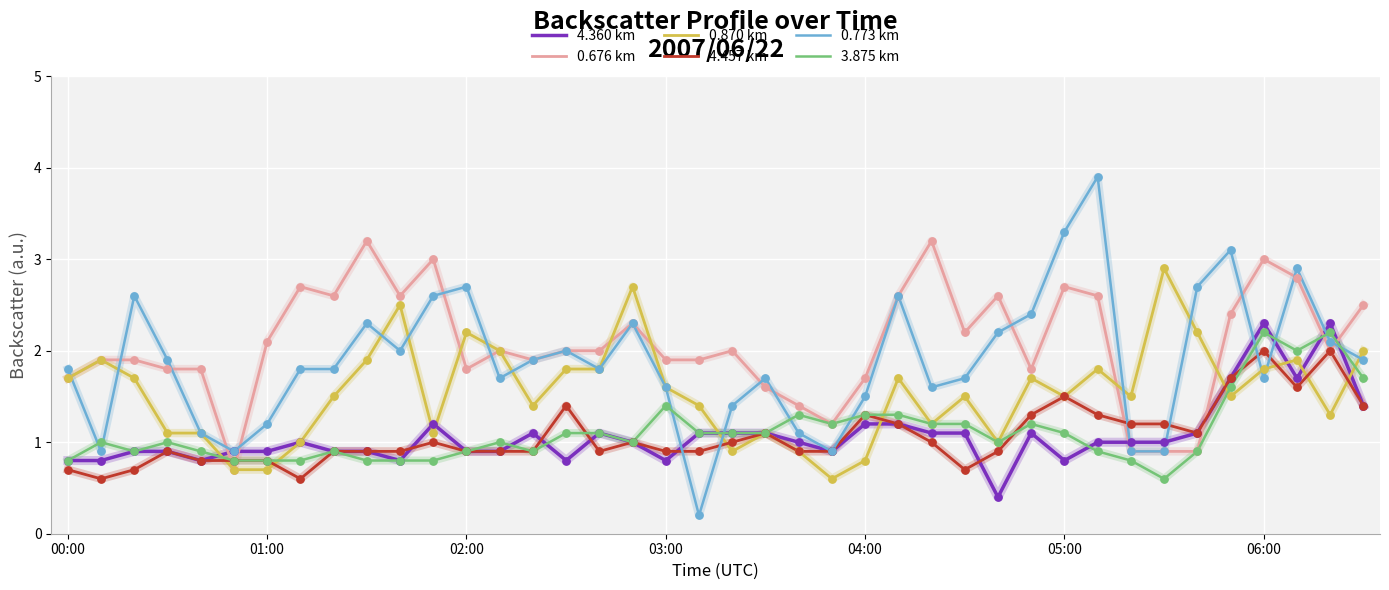

Which series has the widest spread of values?

0.773 km